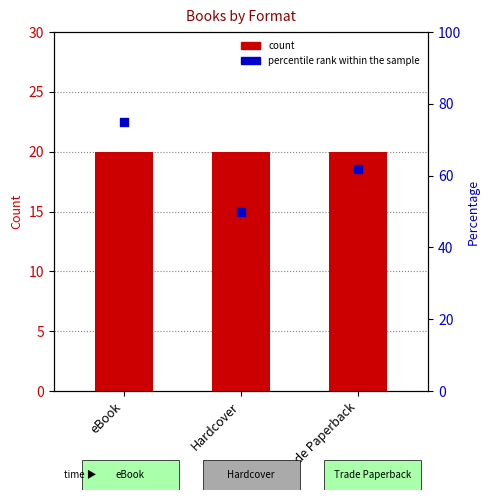

Is the value of count at eBook greater than the value of percentile rank within sample at Trade Paperback?

No